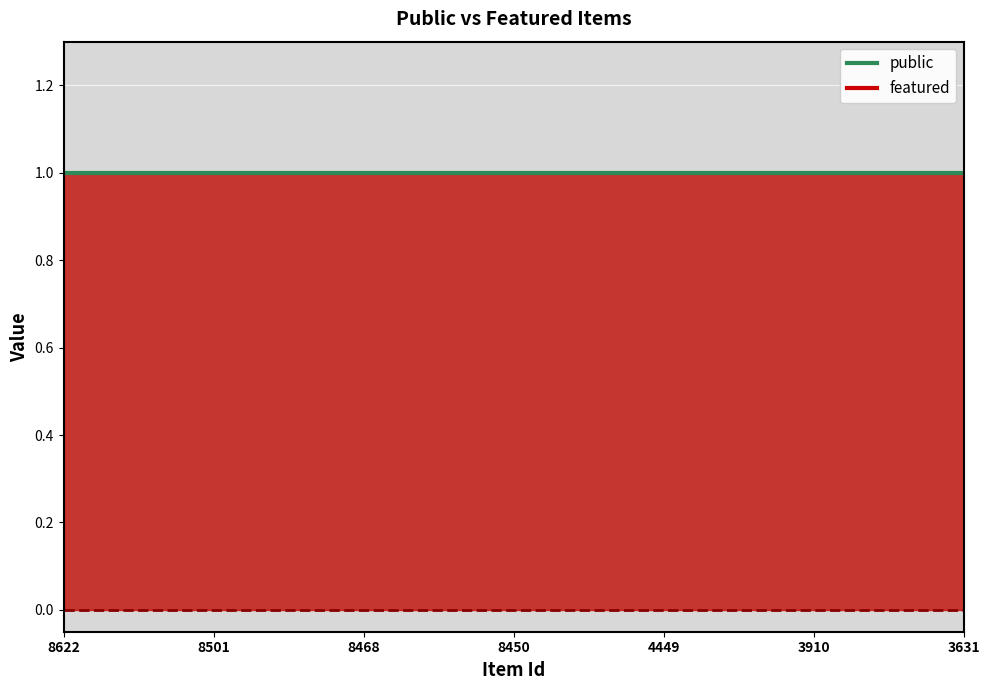

List the series in order of their overall mean, highest first.

public, featured